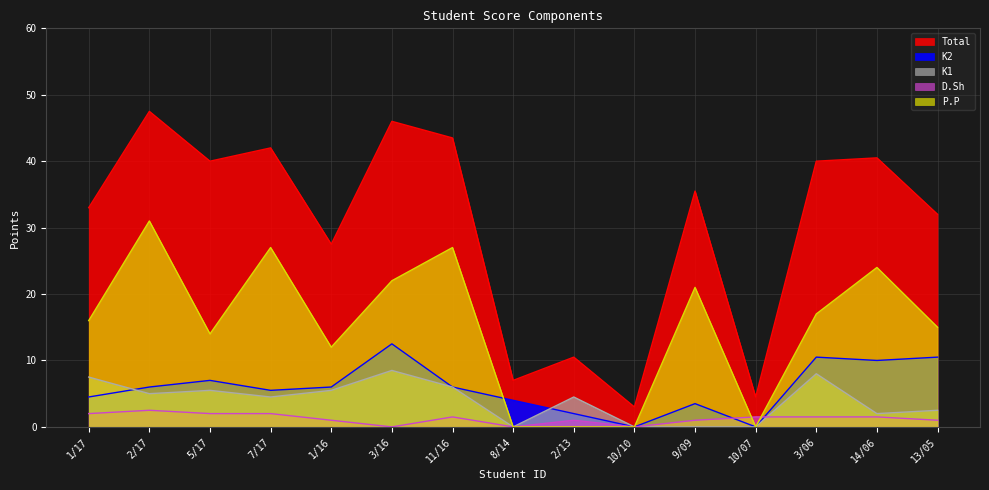

Which series changed the most between 7/17 and 13/05?

P.P